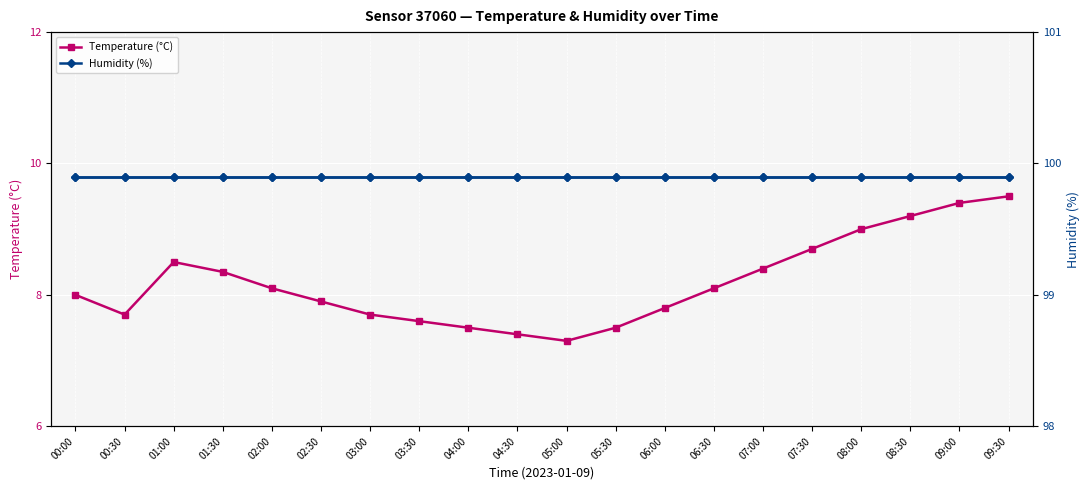

Reading left to right, what are all the values shown in this chart?

Temperature (°C): 8.0	7.7	8.5	8.3	8.1	7.9	7.7	7.6	7.5	7.4	7.3	7.5	7.8	8.1	8.4	8.7	9.0	9.2	9.4	9.5
Humidity (%): 99.9	99.9	99.9	99.9	99.9	99.9	99.9	99.9	99.9	99.9	99.9	99.9	99.9	99.9	99.9	99.9	99.9	99.9	99.9	99.9